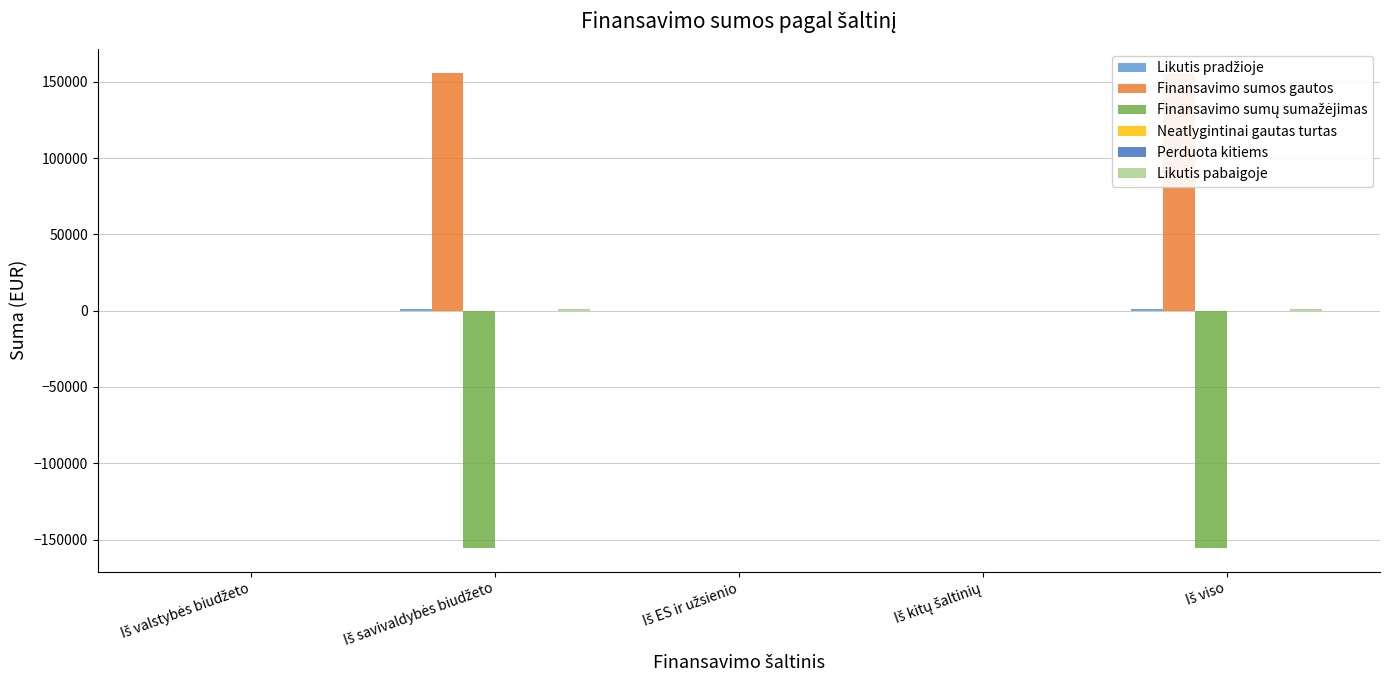

Reading left to right, transcribe all the data shown in this chart.

Likutis pradžioje: 0.0	883.8	0.0	0.0	883.8
Finansavimo sumos gautos: 0.0	155973.2	0.0	0.0	155973.2
Finansavimo sumų sumažėjimas: 0.0	-155517.9	0.0	0.0	-155517.9
Neatlygintinai gautas turtas: 0.0	0.0	0.0	0.0	0.0
Perduota kitiems: 0.0	0.0	0.0	0.0	0.0
Likutis pabaigoje: 0.0	1339.1	0.0	0.0	1339.1